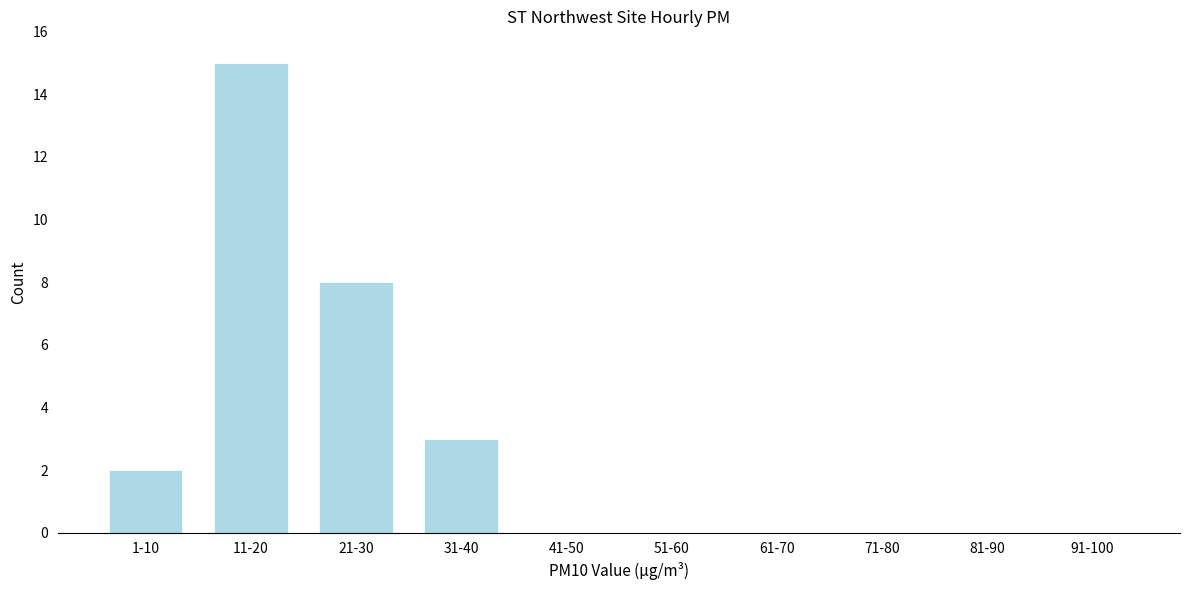

Reading left to right, extract all data points from this chart.

1-10=2	11-20=15	21-30=8	31-40=3	41-50=0	51-60=0	61-70=0	71-80=0	81-90=0	91-100=0